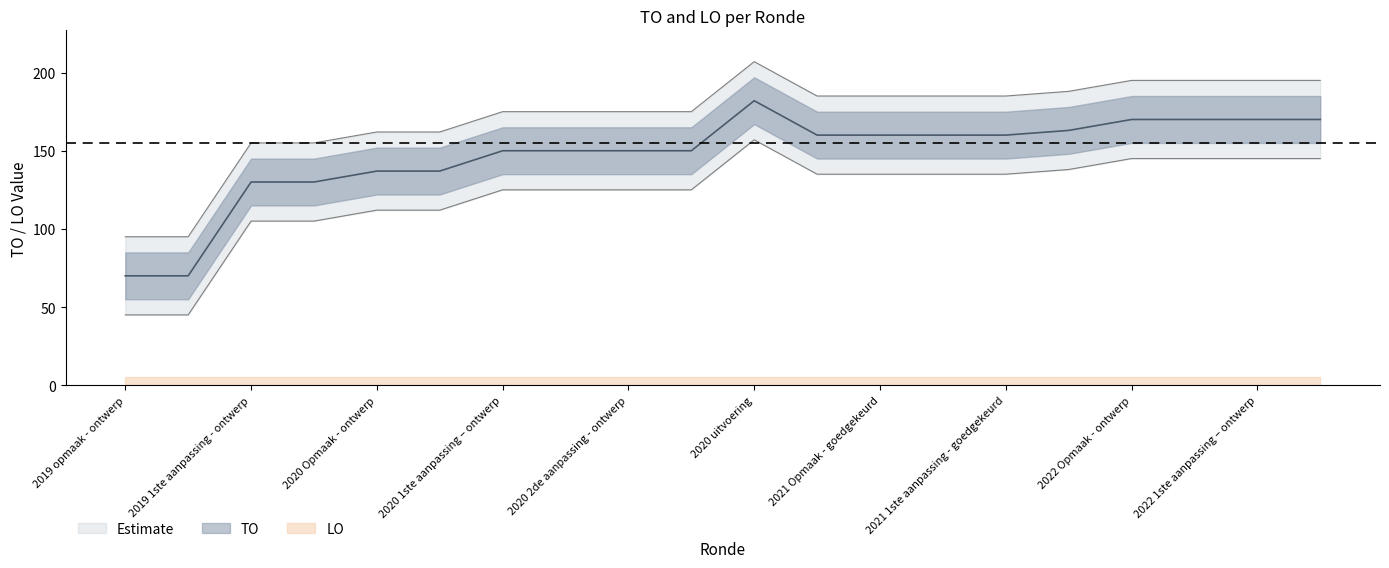

How many lines are shown in the chart?

1